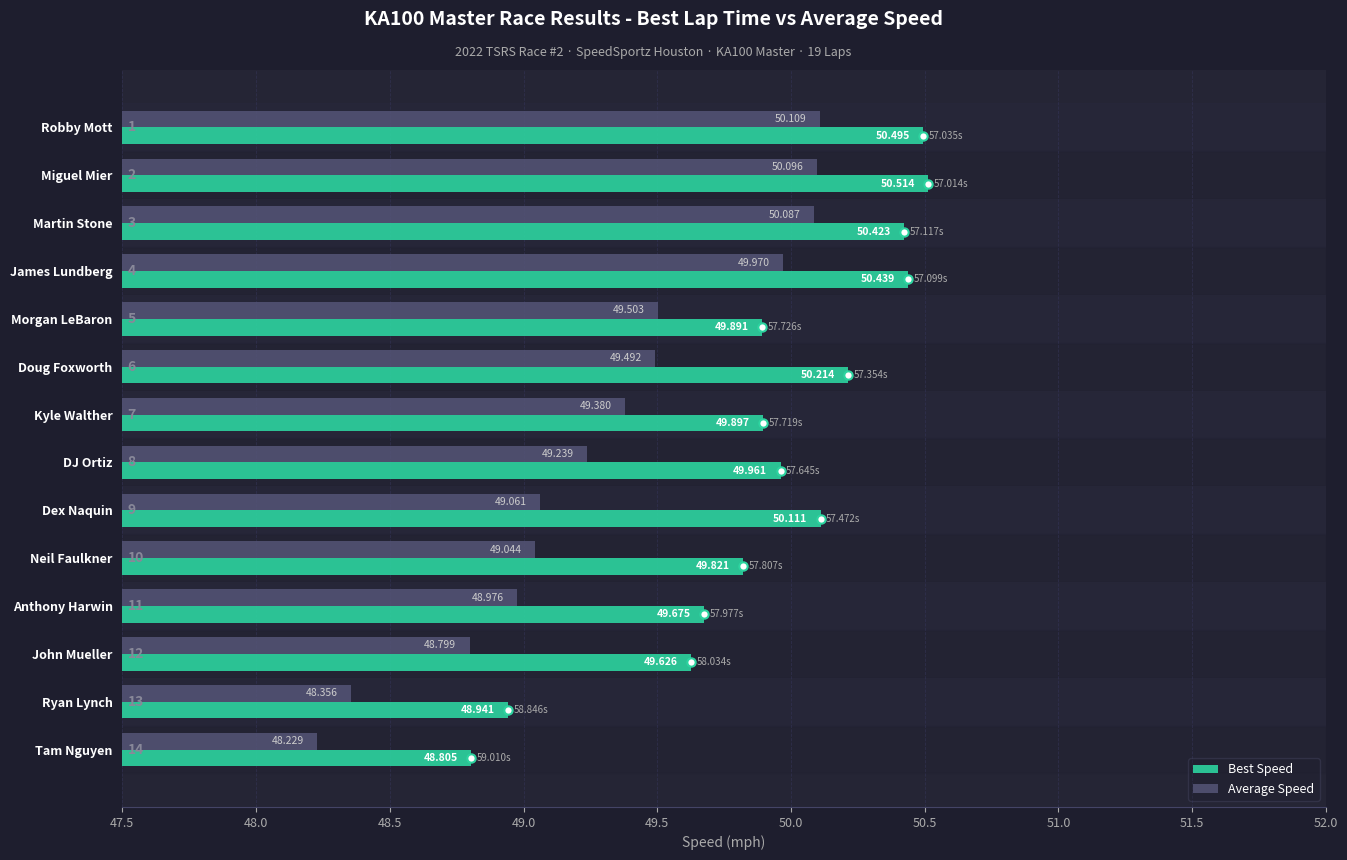

What is the difference between the second highest and second lowest values in the Average Speed series?

1.7